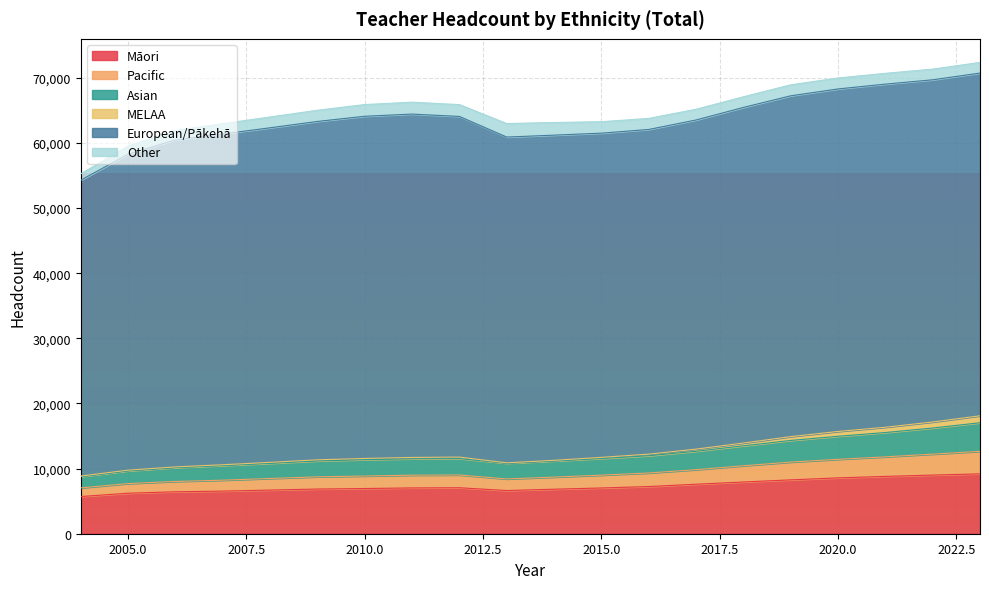

How many interior local valleys does the Māori series have?

1